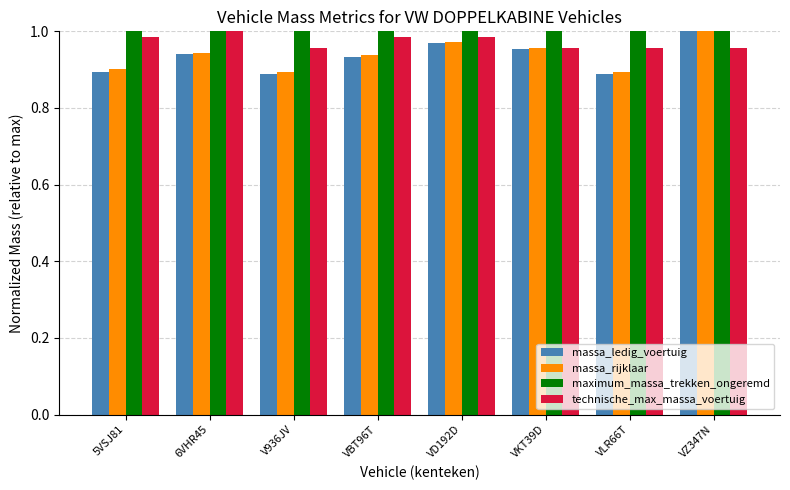

What is the difference between the maximum and minimum values in the massa_rijklaar series?

0.1